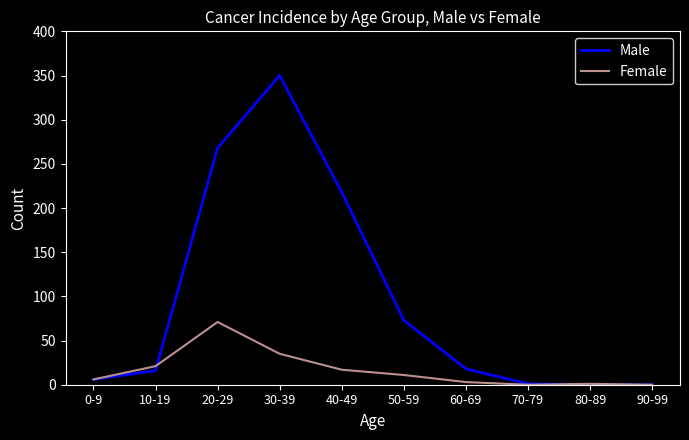

What is the difference between the highest and lowest values at 30-39?

315